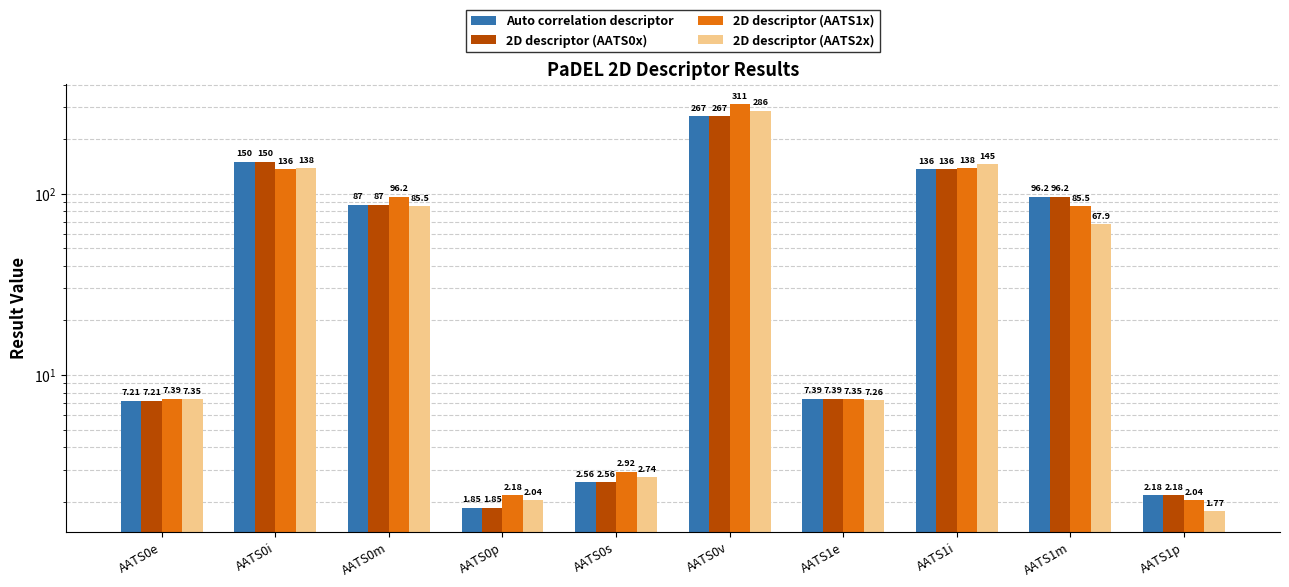

How many bars are there in each group?

4